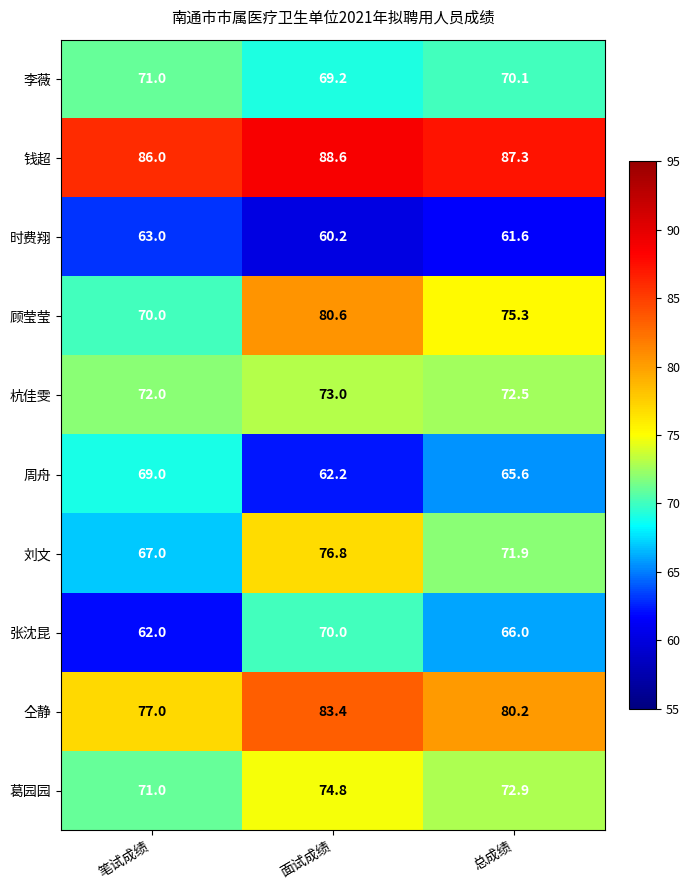

True or false: 葛园园 has a value of 129.5 at 总成绩.

False